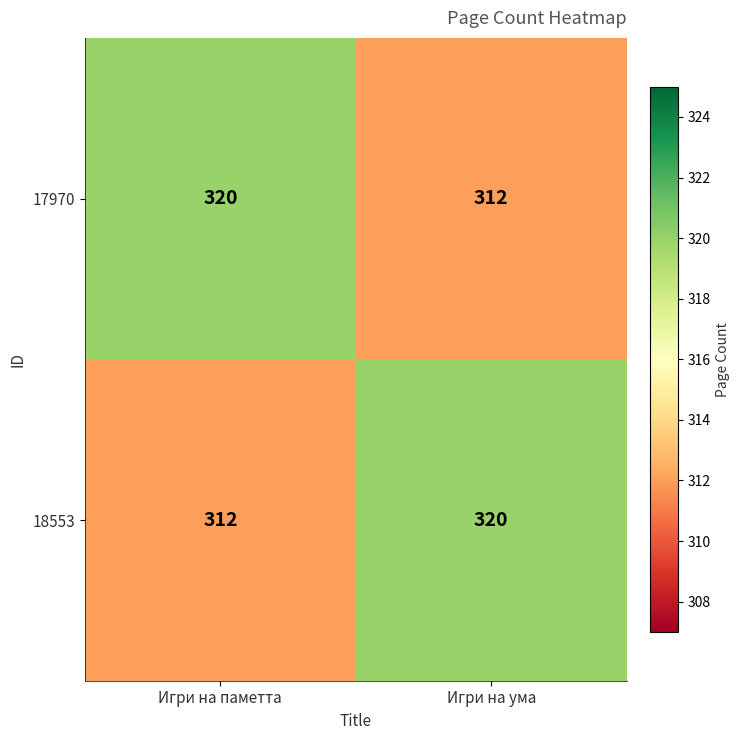

What is the spread (max minus min) of values at Игри на паметта?

8